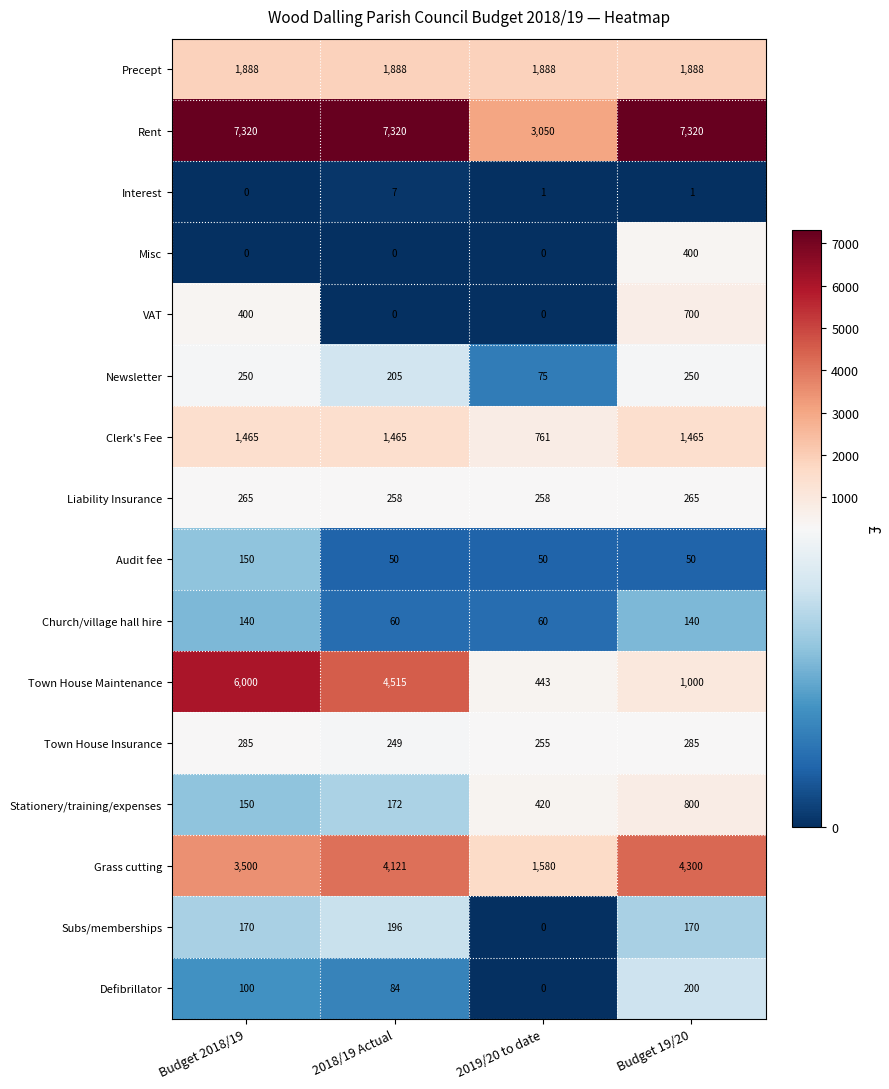

What is the maximum value shown in the chart?

7320